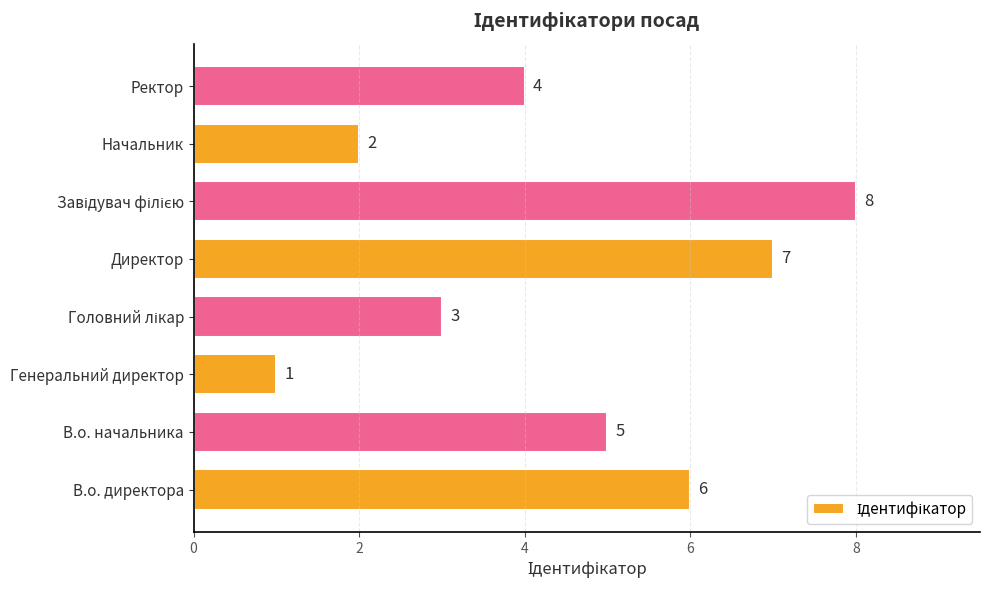

What is the sum of all values?

36